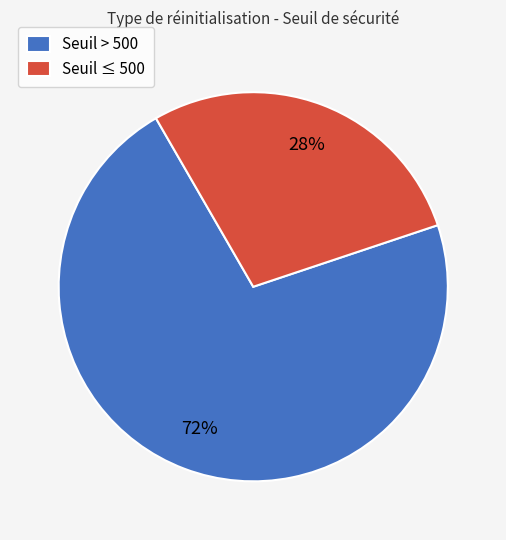

Which slice is the smallest?

Seuil ≤ 500